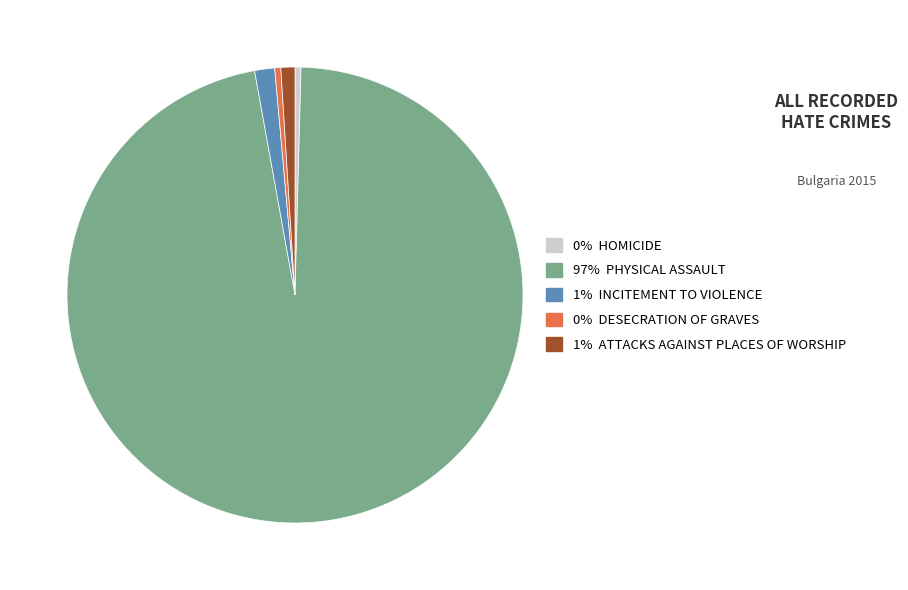

Is there a majority slice in this chart?

Yes